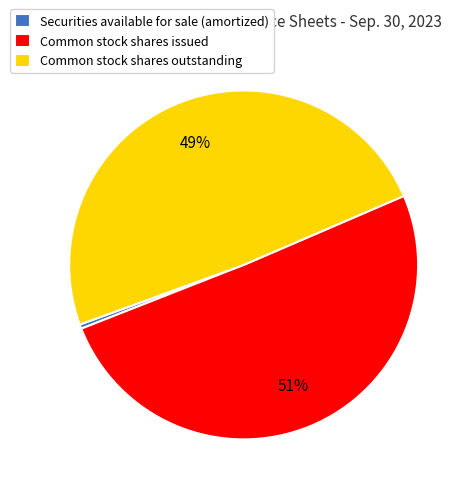

Is the sum of Common stock shares outstanding and Securities available for sale (amortized) greater than half?

No